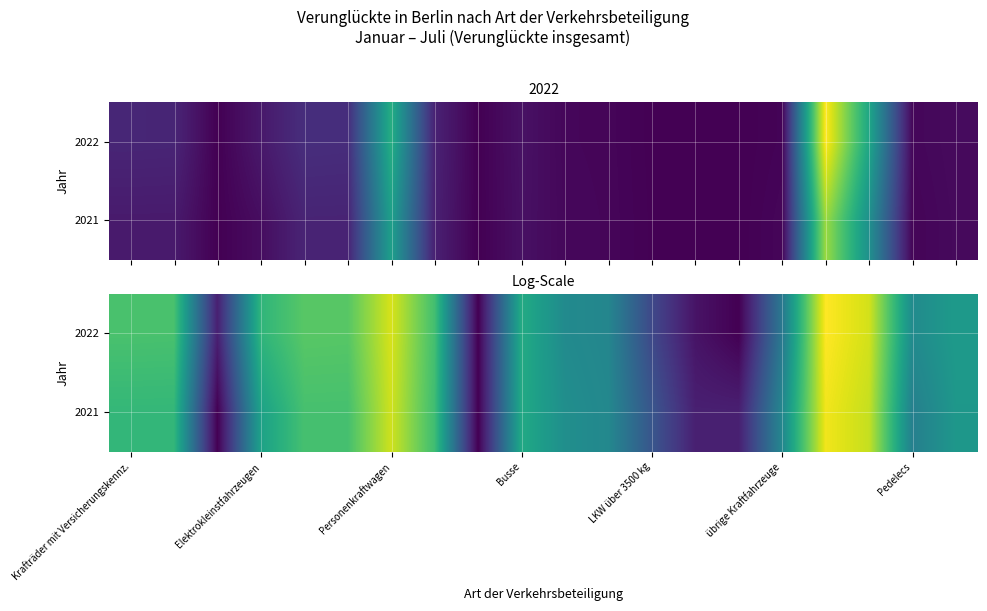

What is the difference between the maximum and minimum values in the 2021 series?

7.7